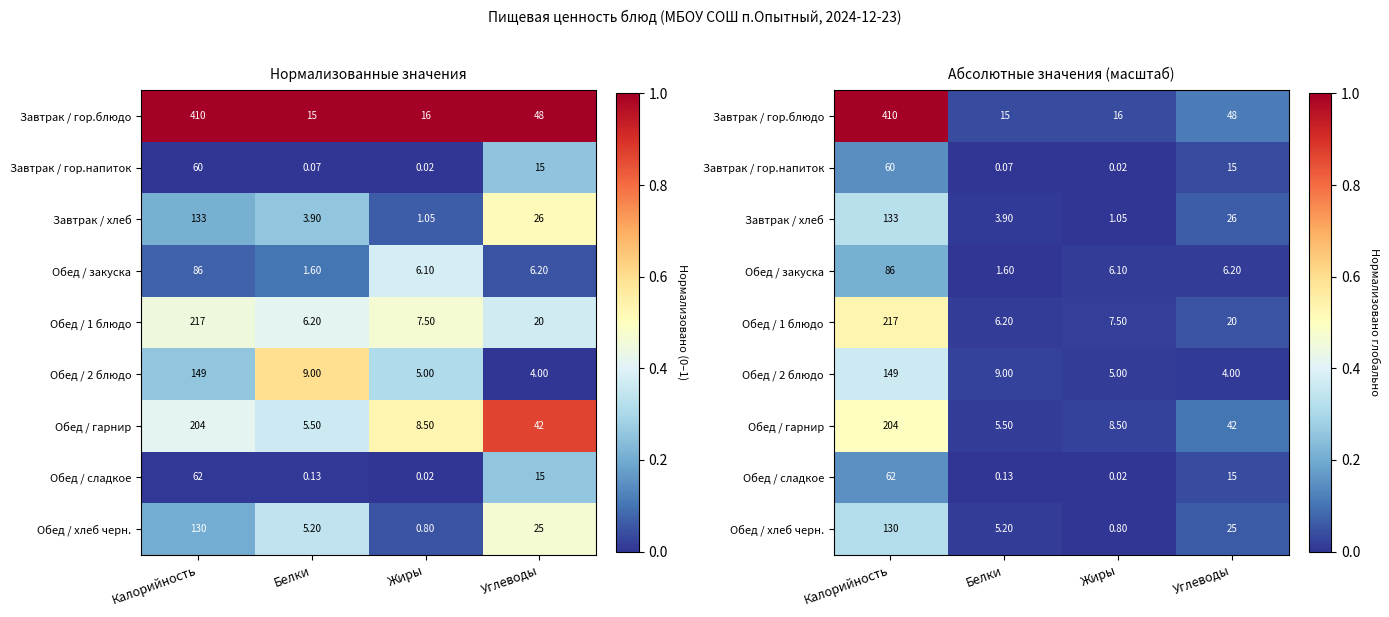

Which series has the widest spread of values?

Завтрак / гор.блюдо